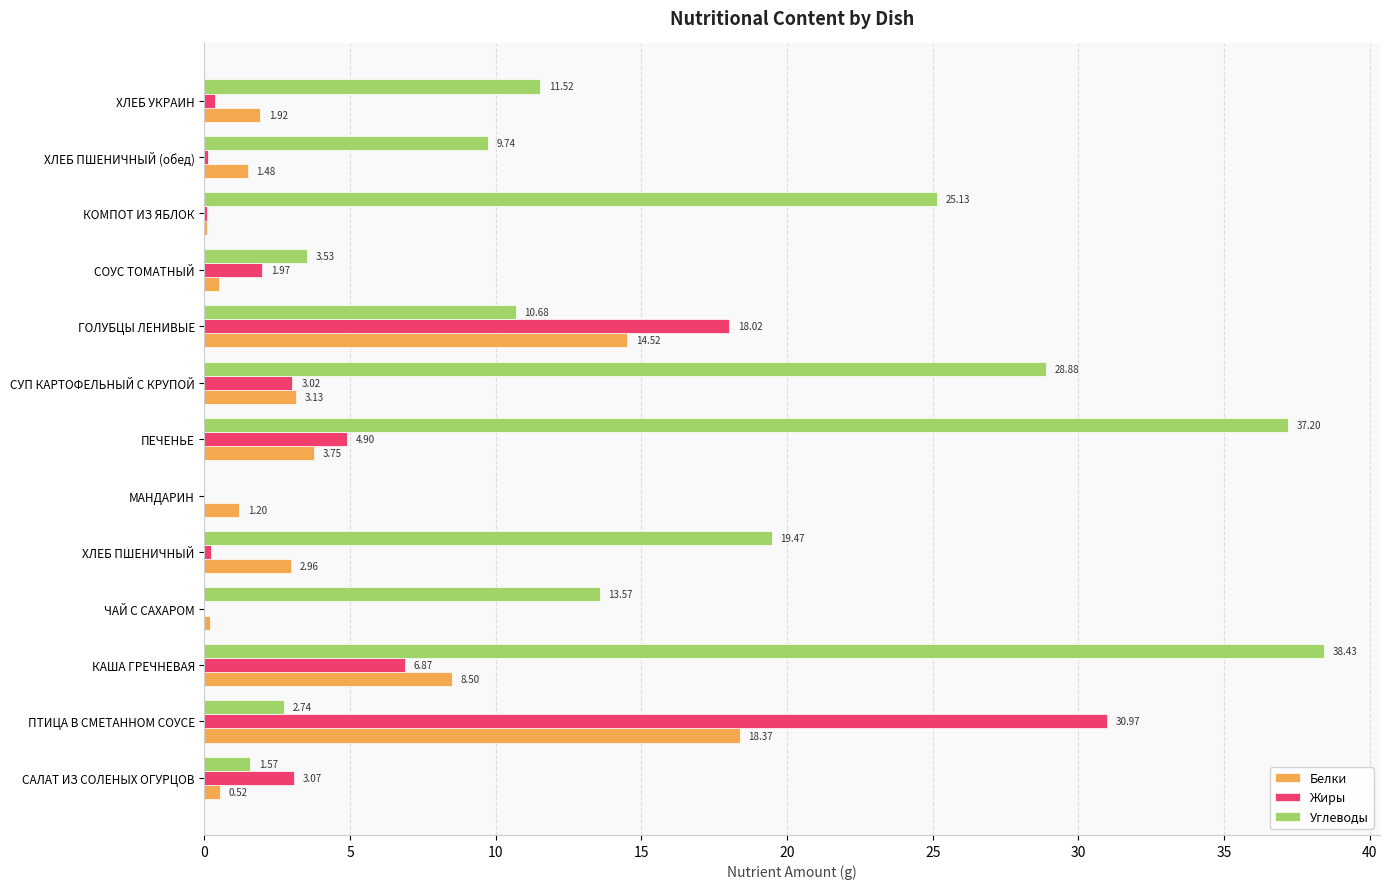

Is the value of Жиры at СОУС ТОМАТНЫЙ greater than the value of Белки at САЛАТ ИЗ СОЛЕНЫХ ОГУРЦОВ?

Yes